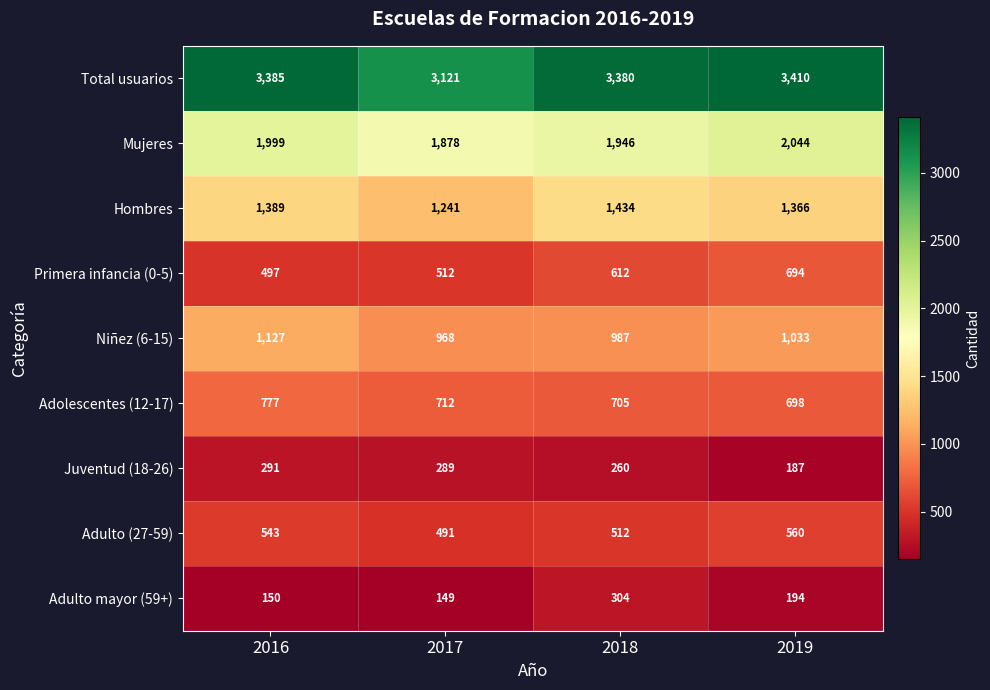

Rank the series by their maximum value, from highest to lowest.

Total usuarios, Mujeres, Hombres, Niñez (6-15), Adolescentes (12-17), Primera infancia (0-5), Adulto (27-59), Adulto mayor (59+), Juventud (18-26)